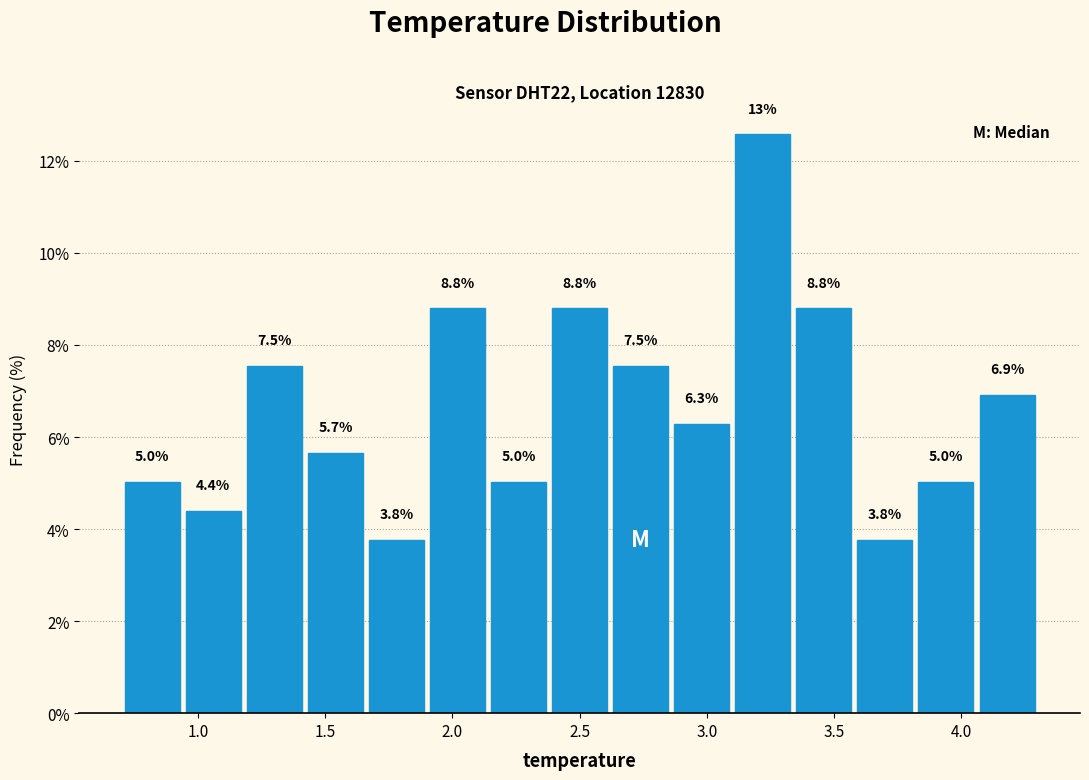

Over which range of the x-axis is the bar tallest?

3.10 to 3.34